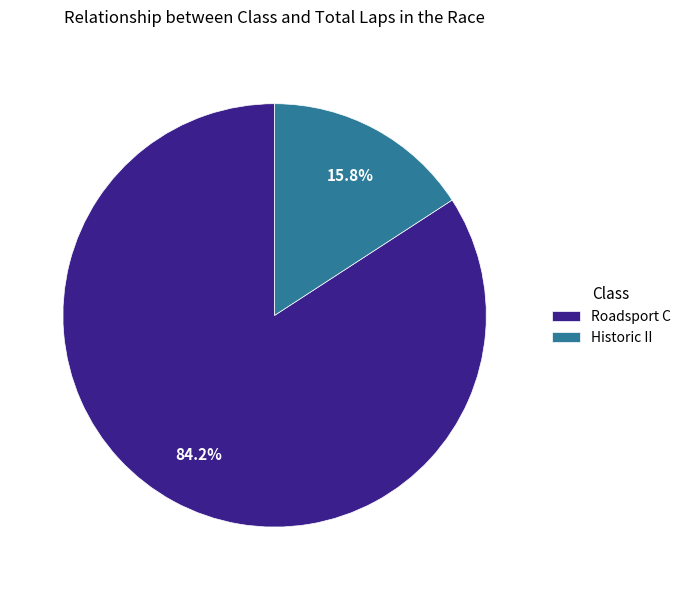

What percentage do Roadsport C and Historic II together represent?

100.0%